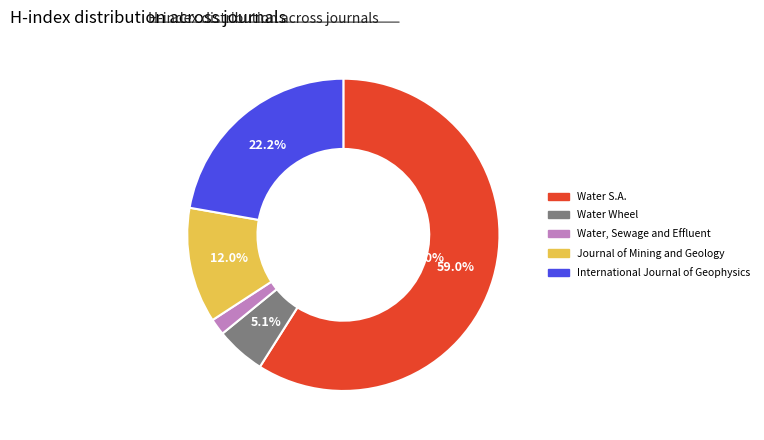

To the nearest percent, what percentage of the pie is Water, Sewage and Effluent?

2%